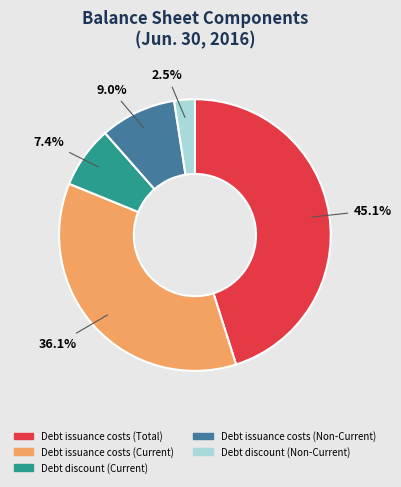

Rank the categories by value from highest to lowest.

Debt issuance costs (Total), Debt issuance costs (Current), Debt issuance costs (Non-Current), Debt discount (Current), Debt discount (Non-Current)